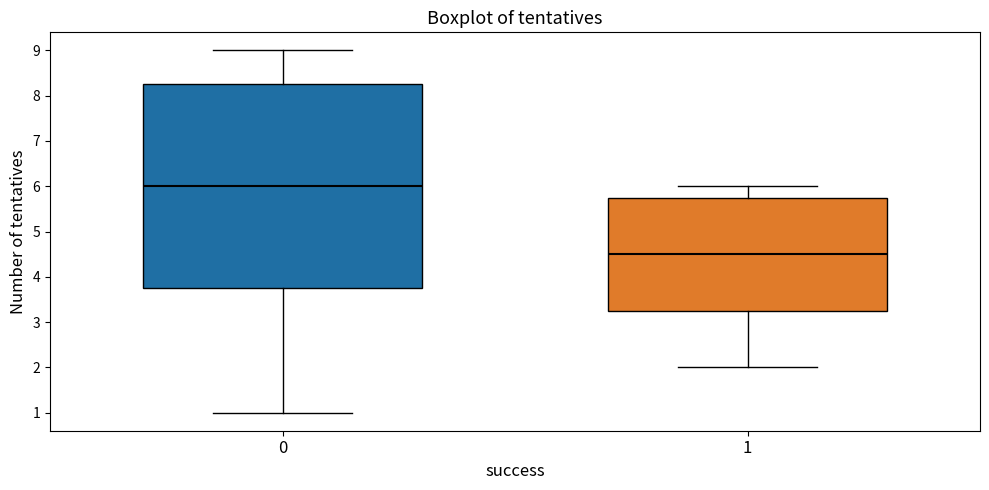

Which box has the highest median line?

0